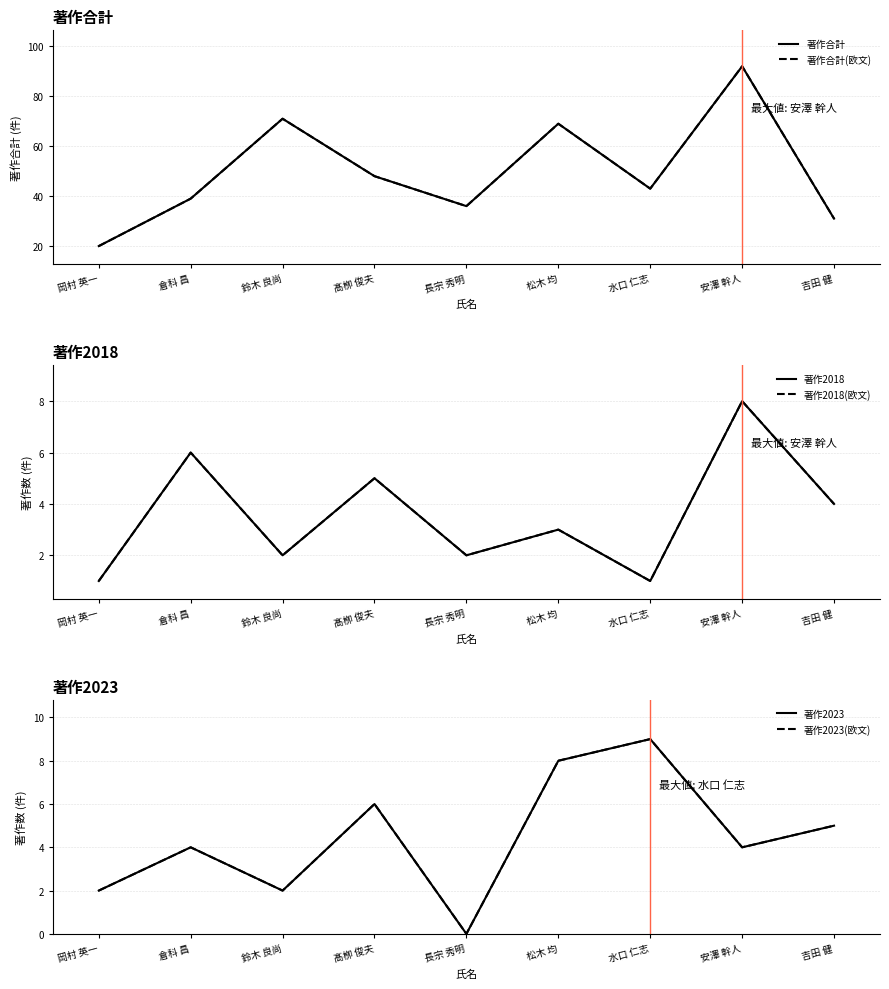

Count the 著作2018 values in the range 2 to 5.

5